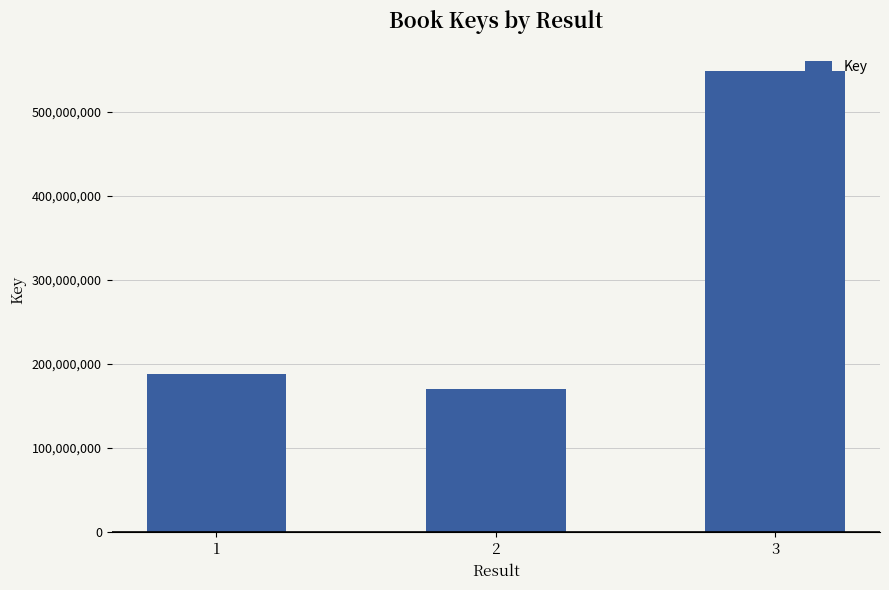

Rank the categories by value from lowest to highest.

2, 1, 3